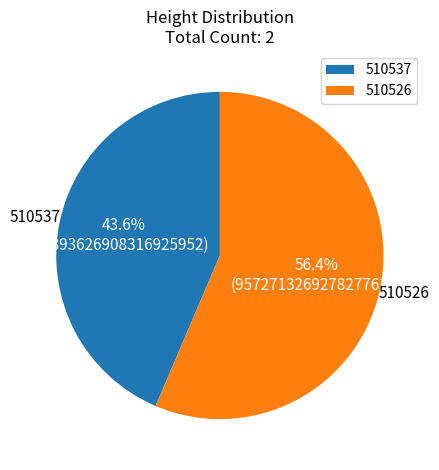

Which category has the biggest portion of the pie?

510526